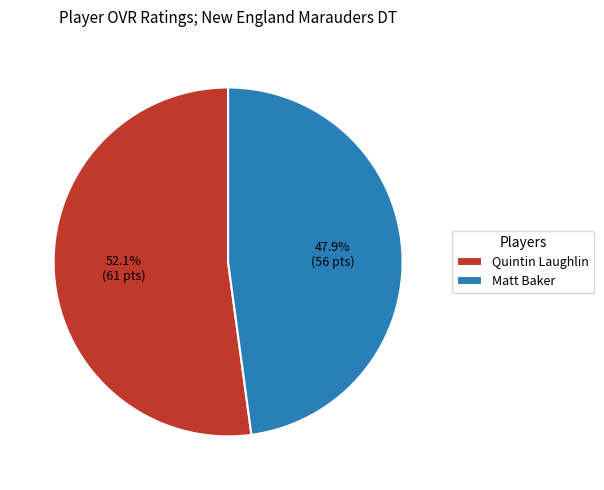

To the nearest percent, what is the average slice percentage?

50%